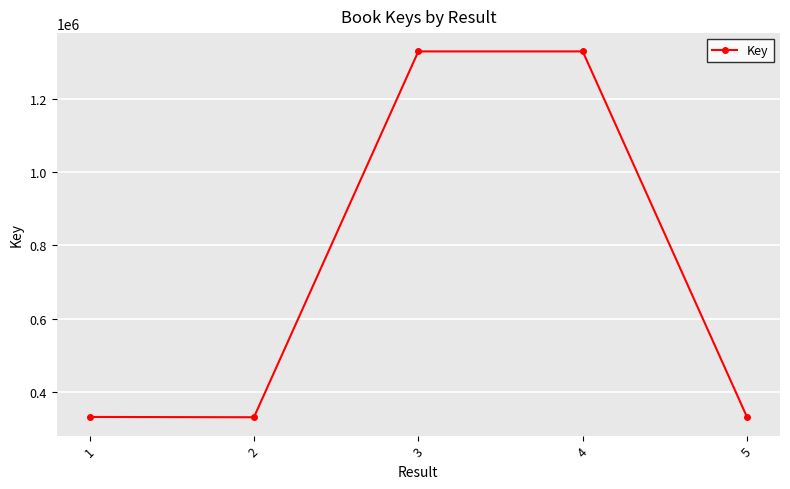

What is the sum of the values at 5 and 4?

1660524